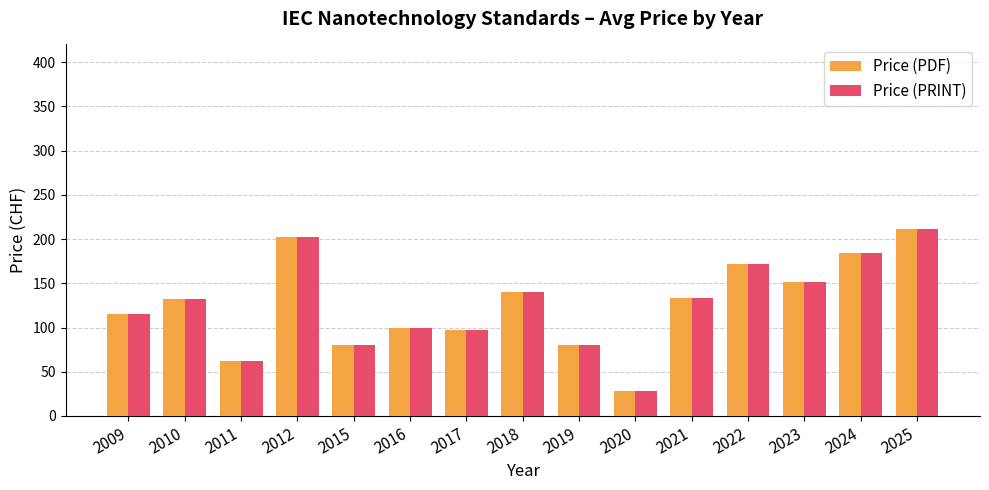

What are all the series names shown in the legend?

Price (PDF), Price (PRINT)